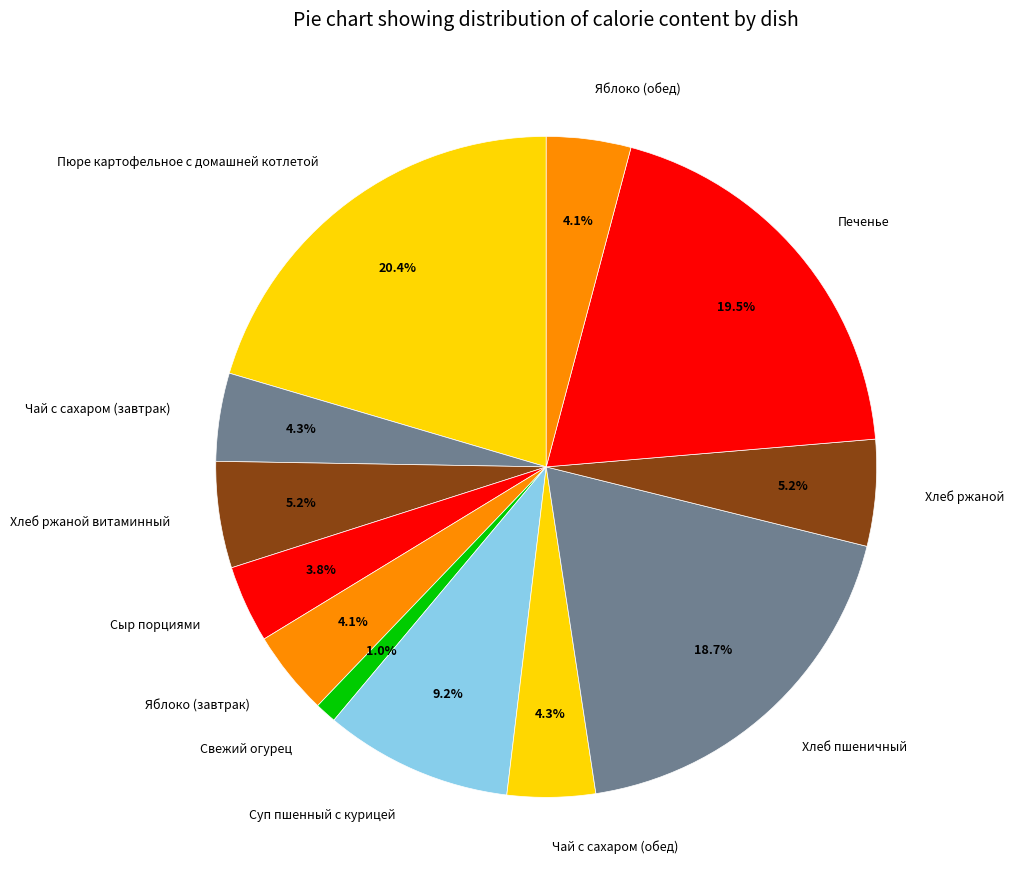

True or false: Хлеб ржаной витаминный accounts for 5% of the total.

True